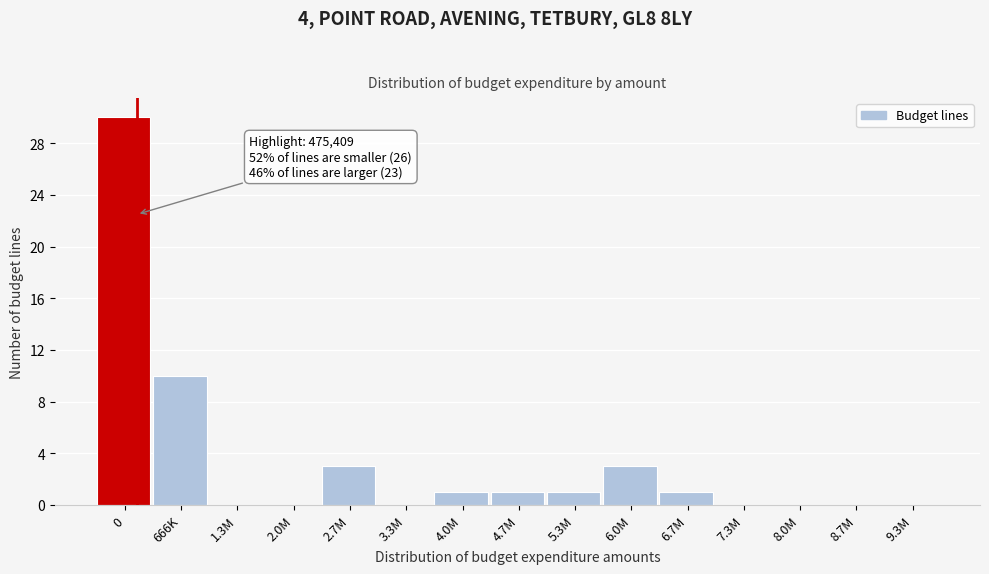

Reading left to right, extract all data points from this chart.

0=30	666K=10	1.3M=0	2.0M=0	2.7M=3	3.3M=0	4.0M=1	4.7M=1	5.3M=1	6.0M=3	6.7M=1	7.3M=0	8.0M=0	8.7M=0	9.3M=0